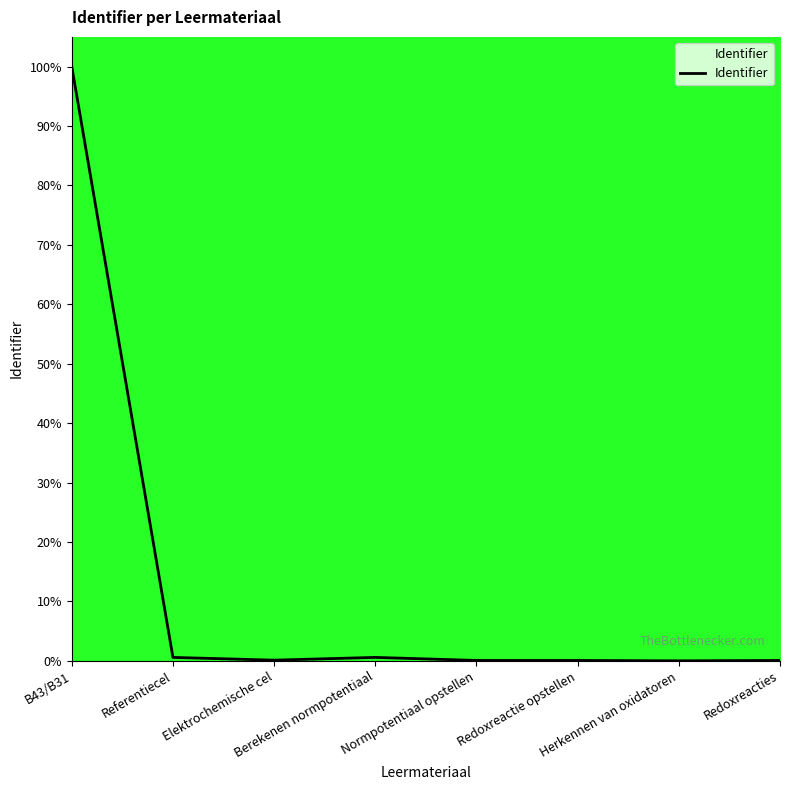

Count the number of categories in the chart.

8